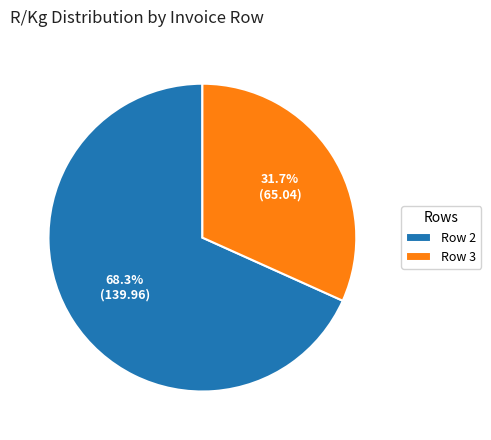

To the nearest percent, what is the difference between the largest and smallest slice percentages?

37%